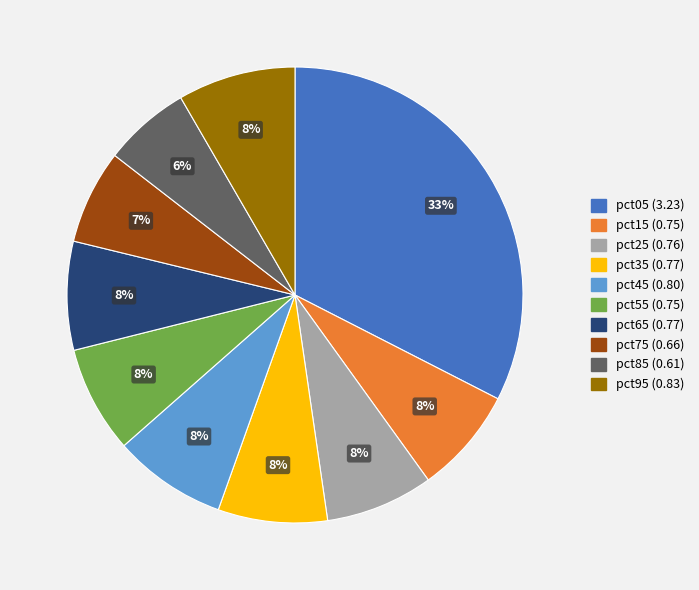

True or false: pct95 accounts for 8% of the total.

True